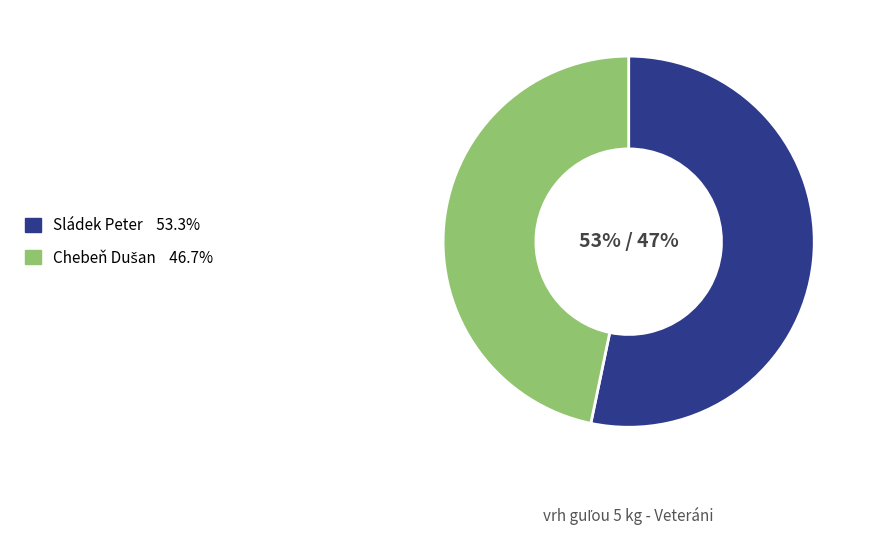

Is it true that Sládek Peter is 53% of the pie?

True